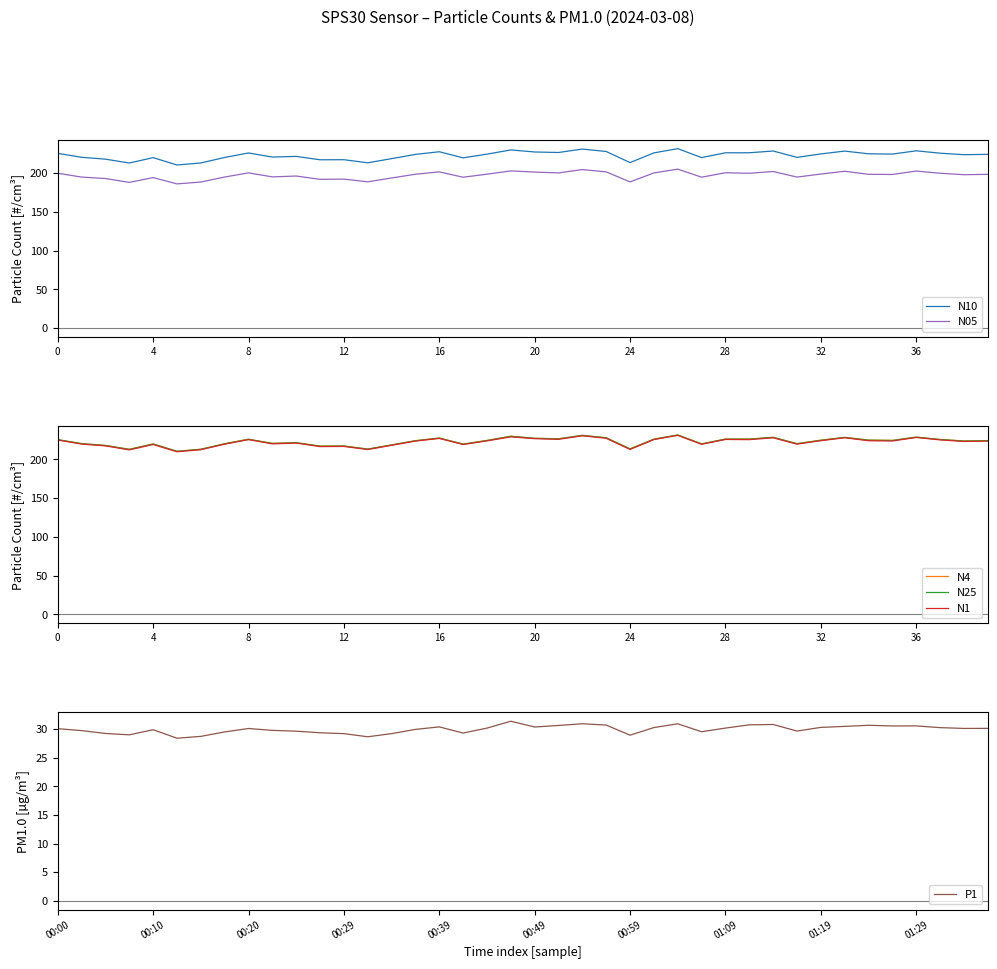

What are all the series names shown in the legend?

N10, N05, N4, N25, N1, P1